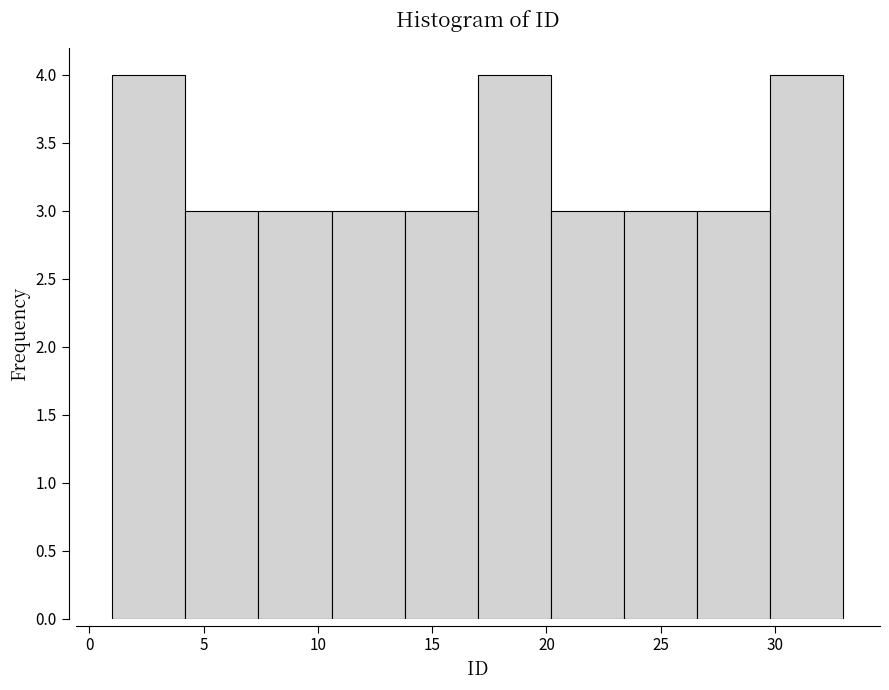

Reading left to right, list every bar in this chart as the range it spans on the x-axis followed by its height. Neither the bar edges nor the heights are printed on the chart, so give them approximately, as read against the axes.

1.0 to 4.2: 4
4.2 to 7.4: 3
7.4 to 10.6: 3
10.6 to 13.8: 3
13.8 to 17.0: 3
17.0 to 20.2: 4
20.2 to 23.4: 3
23.4 to 26.6: 3
26.6 to 29.8: 3
29.8 to 33.0: 4